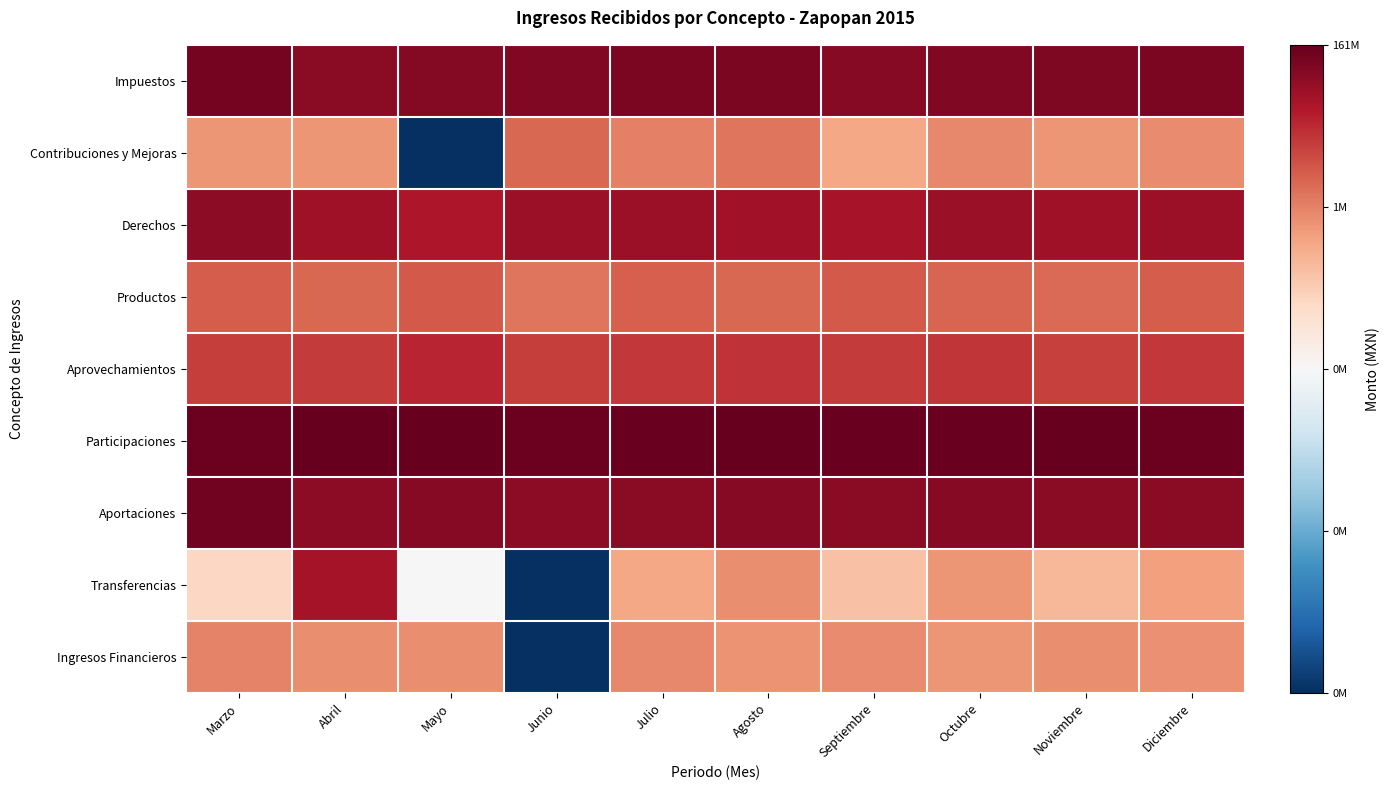

Between Abril and Noviembre, which is larger?

Noviembre